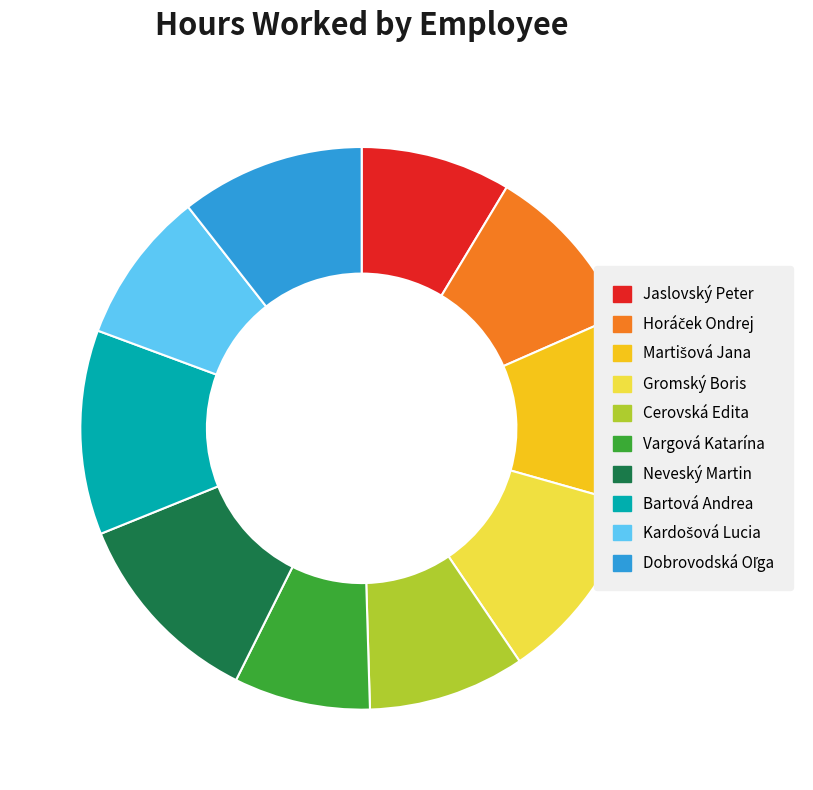

How many segments does this pie chart have?

10